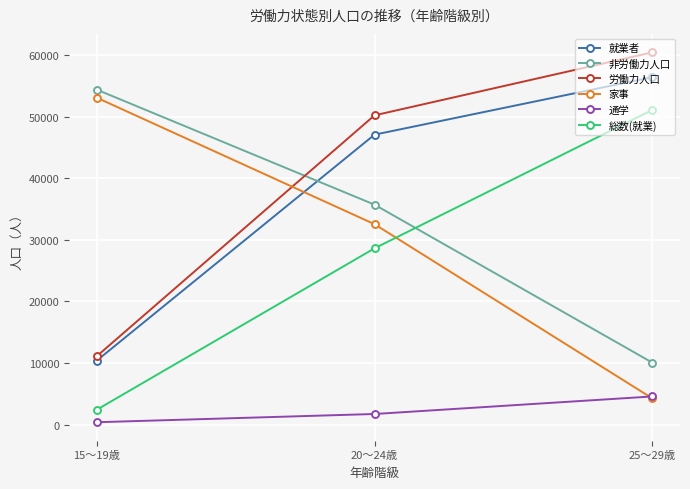

Between 20～24歳 and 25～29歳, which series saw the biggest shift?

家事